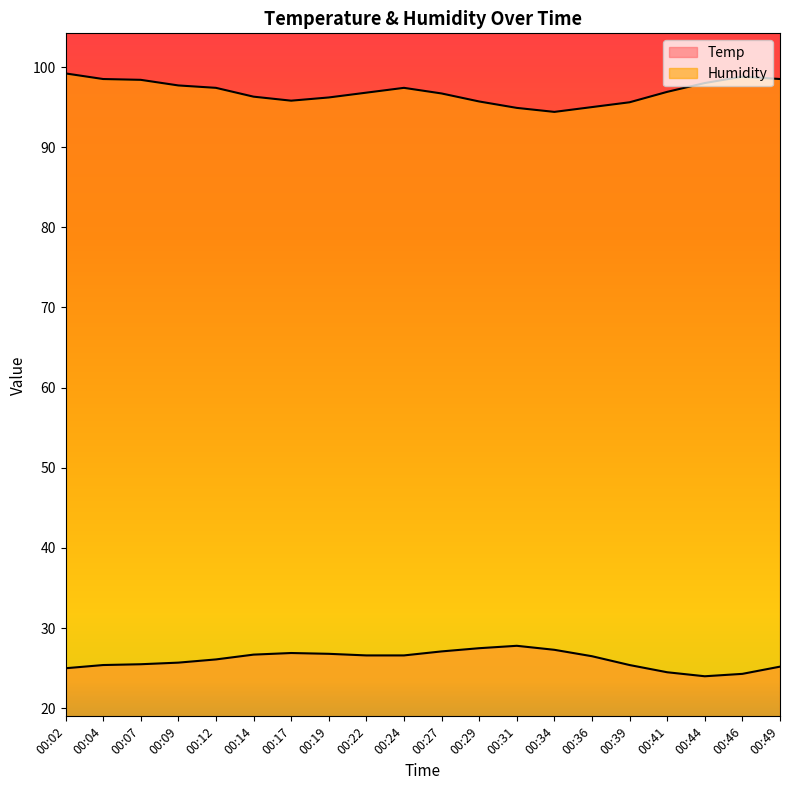

Reading right to left, what are all the values shown in this chart?

Temp: 25.2	24.3	24.0	24.5	25.4	26.5	27.3	27.8	27.5	27.1	26.6	26.6	26.8	26.9	26.7	26.1	25.7	25.5	25.4	25.0
Humidity: 98.5	98.8	98.0	96.9	95.6	95.0	94.4	94.9	95.7	96.7	97.4	96.8	96.2	95.8	96.3	97.4	97.7	98.4	98.5	99.2